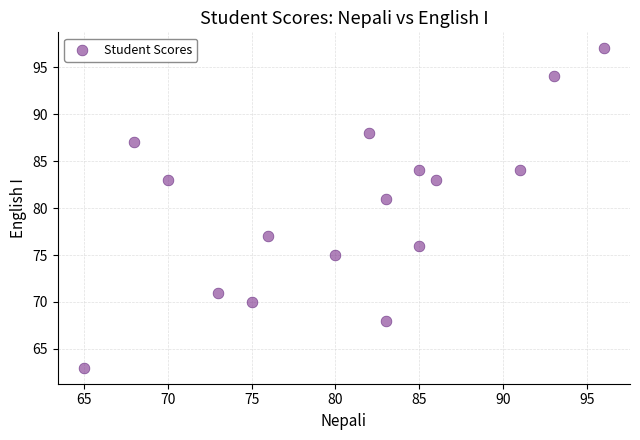

What is the range of X values (max minus min)?

31